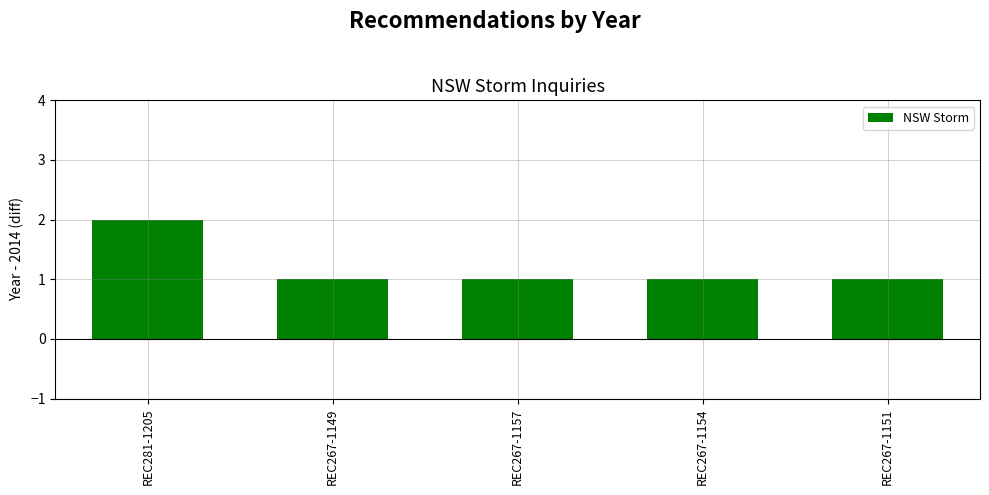

Approximately how many times larger is the value at REC281-1205 compared to REC267-1149?

2.0